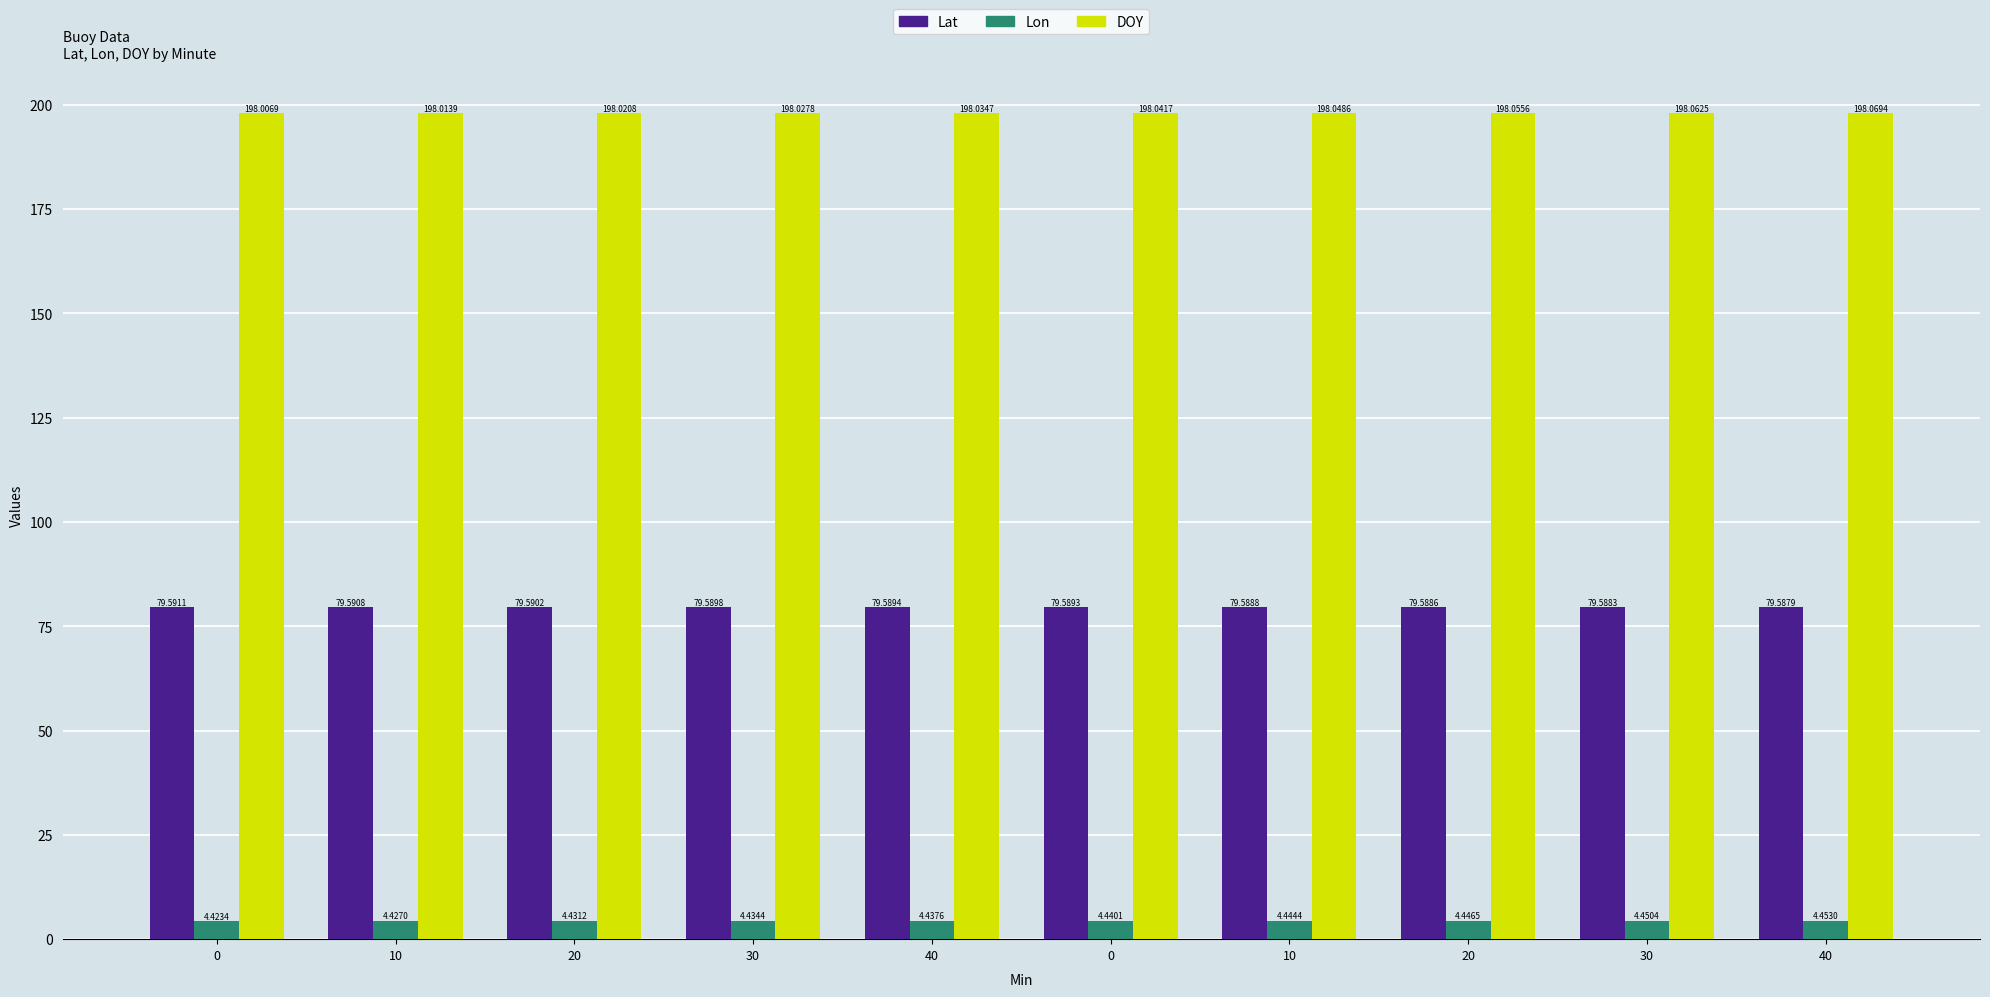

Reading right to left, what are all the values shown in this chart?

Lat: 40=79.6	30=79.6	20=79.6	10=79.6	0=79.6	40=79.6	30=79.6	20=79.6	10=79.6	0=79.6
Lon: 40=4.5	30=4.5	20=4.4	10=4.4	0=4.4	40=4.4	30=4.4	20=4.4	10=4.4	0=4.4
DOY: 40=198.1	30=198.1	20=198.1	10=198.0	0=198.0	40=198.0	30=198.0	20=198.0	10=198.0	0=198.0